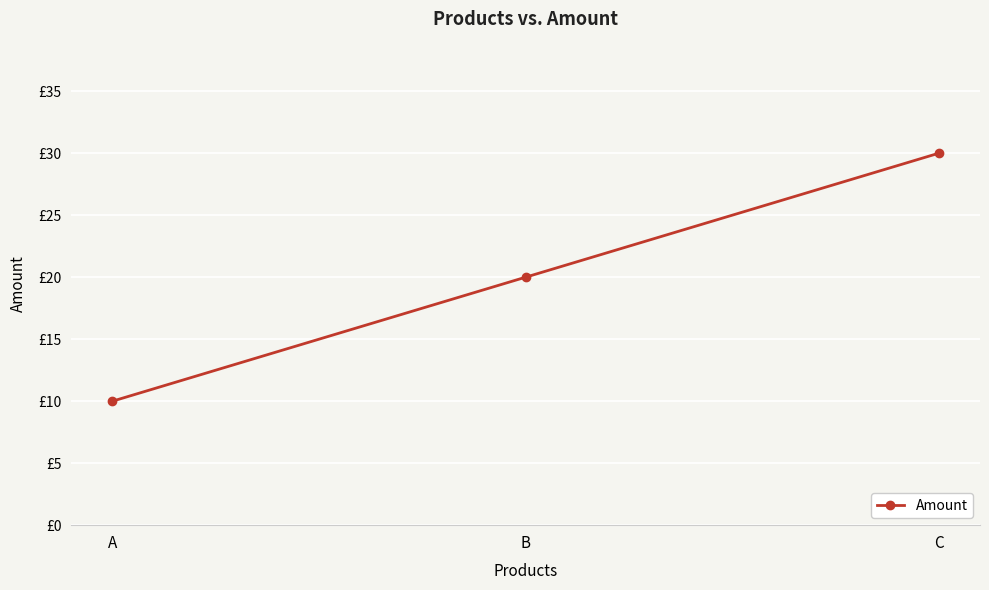

List the labels in order of value, largest first.

C, B, A